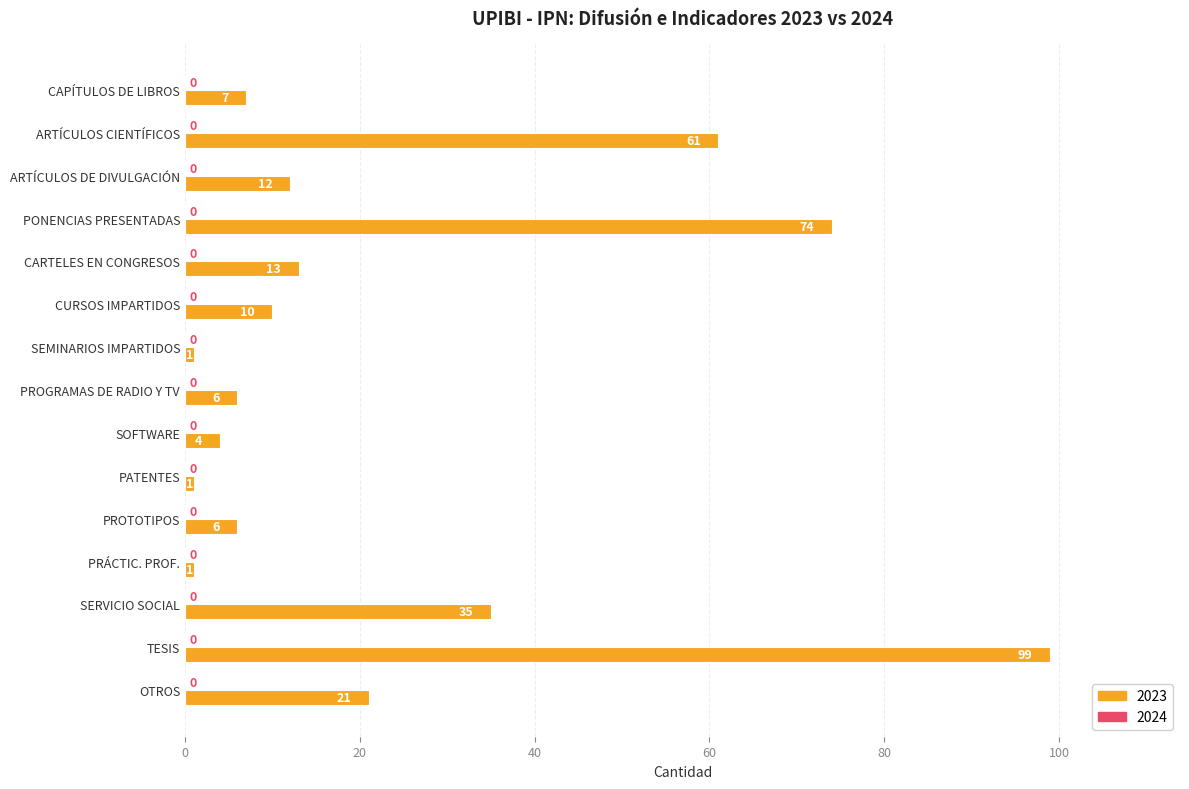

Reading top to bottom, list all the values displayed in this chart.

CAPÍTULOS DE LIBROS=7	ARTÍCULOS CIENTÍFICOS=61	ARTÍCULOS DE DIVULGACIÓN=12	PONENCIAS PRESENTADAS=74	CARTELES EN CONGRESOS=13	CURSOS IMPARTIDOS=10	SEMINARIOS IMPARTIDOS=1	PROGRAMAS DE RADIO Y TV=6	SOFTWARE=4	PATENTES=1	PROTOTIPOS=6	PRÁCTIC. PROF.=1	SERVICIO SOCIAL=35	TESIS=99	OTROS=21